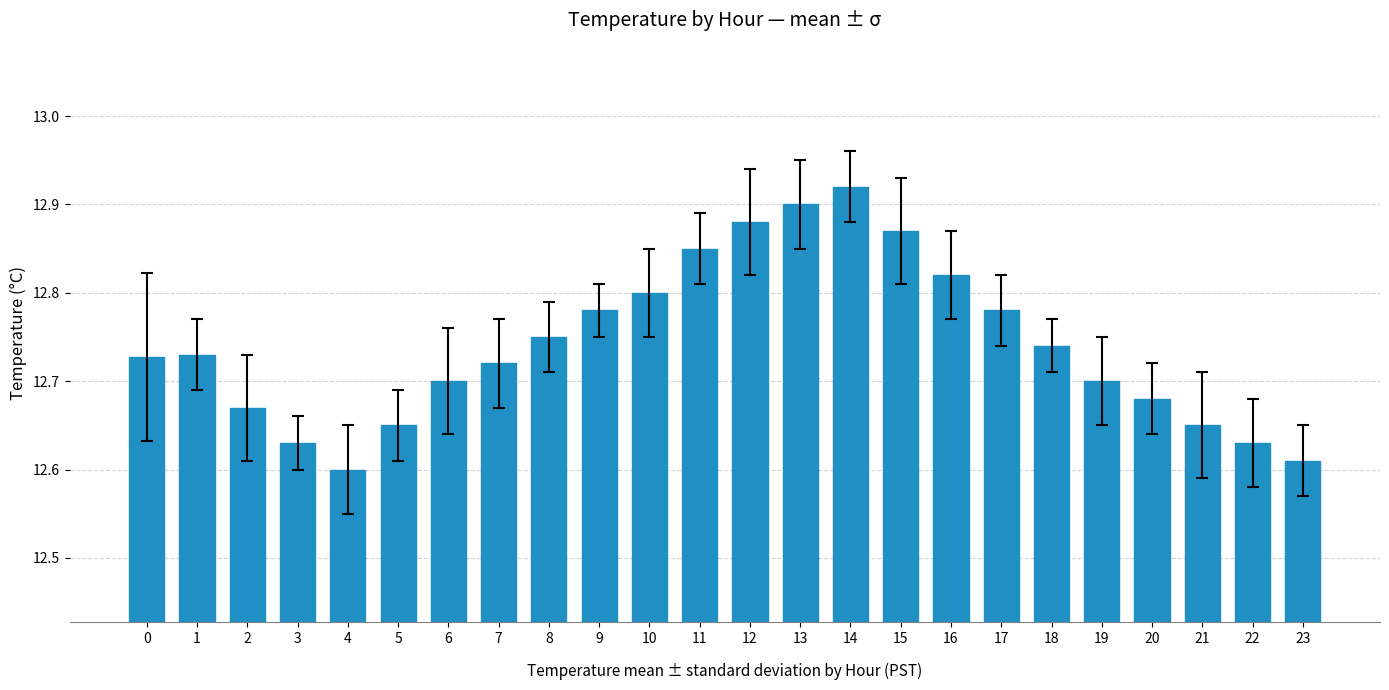

What is the sum of all values?

305.8